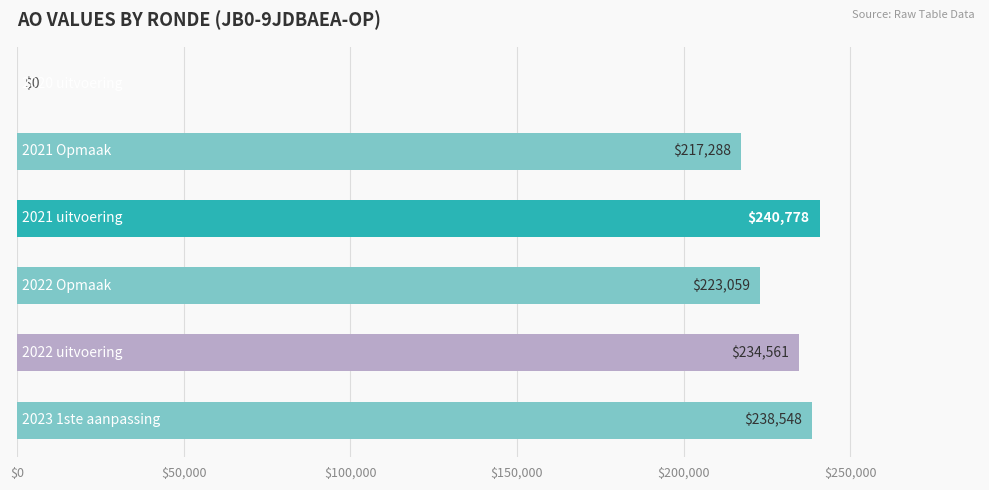

What is the maximum value shown in the chart?

240778